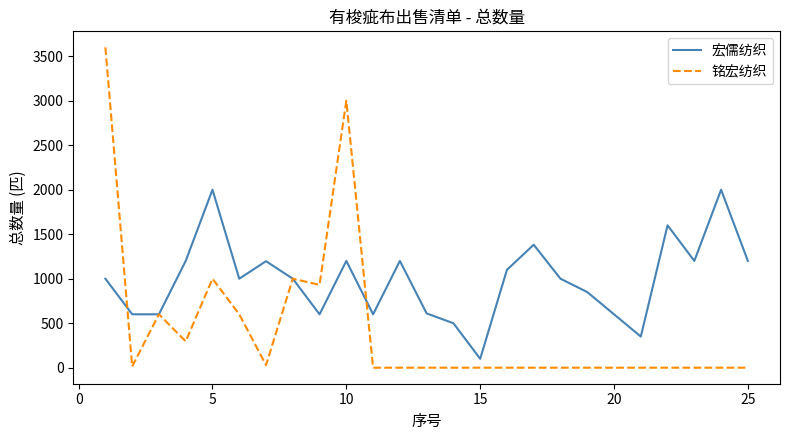

What is the difference between the maximum and minimum values in the 铭宏纺织 series?

3600.0